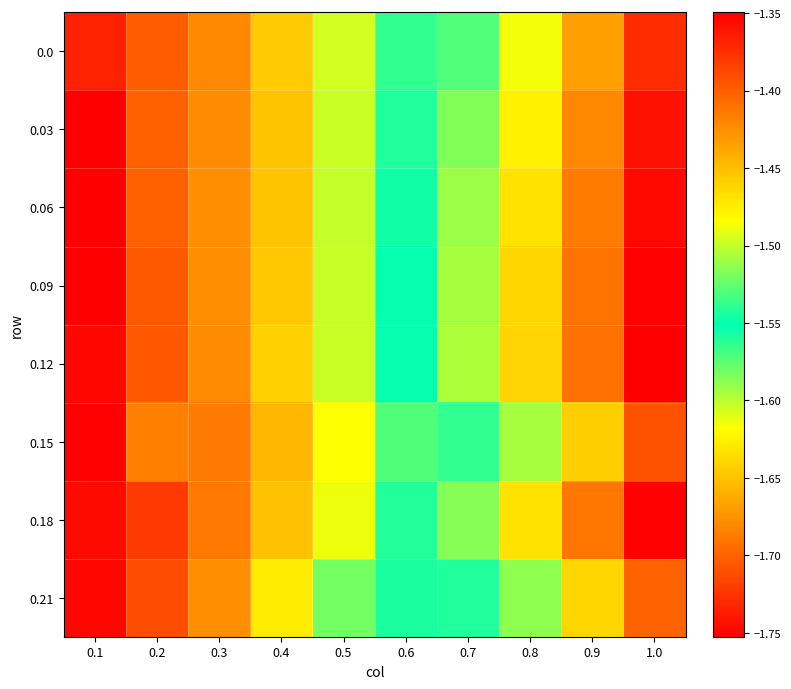

Reading right to left, what are all the values shown in this chart?

0.0: 1.0=-1.4	0.9=-1.4	0.8=-1.5	0.7=-1.5	0.6=-1.6	0.5=-1.6	0.4=-1.6	0.3=-1.7	0.2=-1.7	0.1=-1.7
0.03: 1.0=-1.4	0.9=-1.4	0.8=-1.5	0.7=-1.5	0.6=-1.6	0.5=-1.6	0.4=-1.6	0.3=-1.7	0.2=-1.7	0.1=-1.8
0.06: 1.0=-1.4	0.9=-1.4	0.8=-1.5	0.7=-1.5	0.6=-1.6	0.5=-1.6	0.4=-1.6	0.3=-1.7	0.2=-1.7	0.1=-1.8
0.09: 1.0=-1.4	0.9=-1.4	0.8=-1.5	0.7=-1.5	0.6=-1.6	0.5=-1.6	0.4=-1.6	0.3=-1.7	0.2=-1.7	0.1=-1.8
0.12: 1.0=-1.3	0.9=-1.4	0.8=-1.5	0.7=-1.5	0.6=-1.6	0.5=-1.6	0.4=-1.6	0.3=-1.7	0.2=-1.7	0.1=-1.7
0.15: 1.0=-1.4	0.9=-1.5	0.8=-1.5	0.7=-1.5	0.6=-1.6	0.5=-1.6	0.4=-1.7	0.3=-1.7	0.2=-1.7	0.1=-1.8
0.18: 1.0=-1.4	0.9=-1.4	0.8=-1.5	0.7=-1.5	0.6=-1.6	0.5=-1.6	0.4=-1.7	0.3=-1.7	0.2=-1.7	0.1=-1.7
0.21: 1.0=-1.4	0.9=-1.5	0.8=-1.5	0.7=-1.5	0.6=-1.6	0.5=-1.6	0.4=-1.6	0.3=-1.7	0.2=-1.7	0.1=-1.7